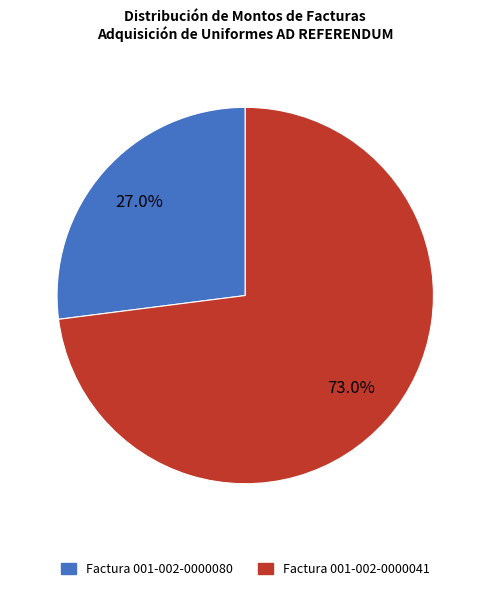

Approximately how many times larger is the value at Factura 001-002-0000041 compared to Factura 001-002-0000080?

2.7